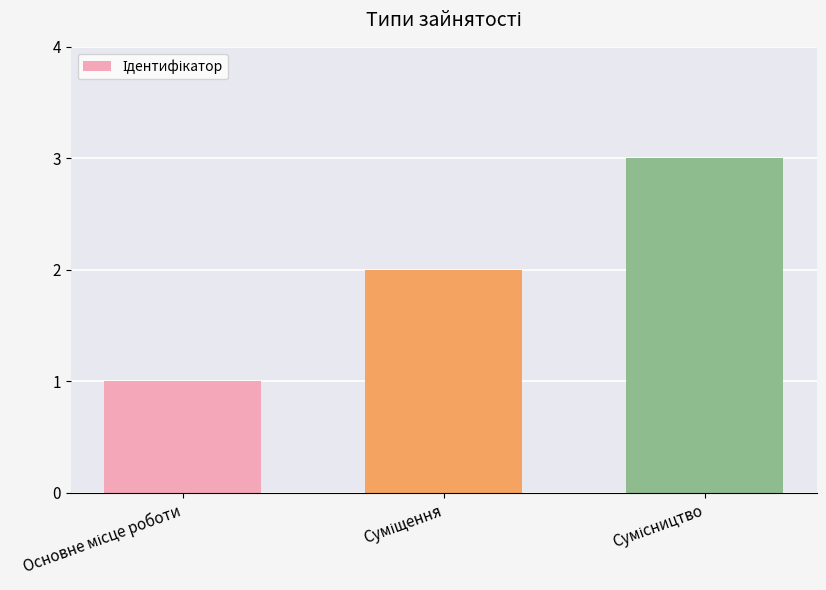

What is the sum of all values?

6